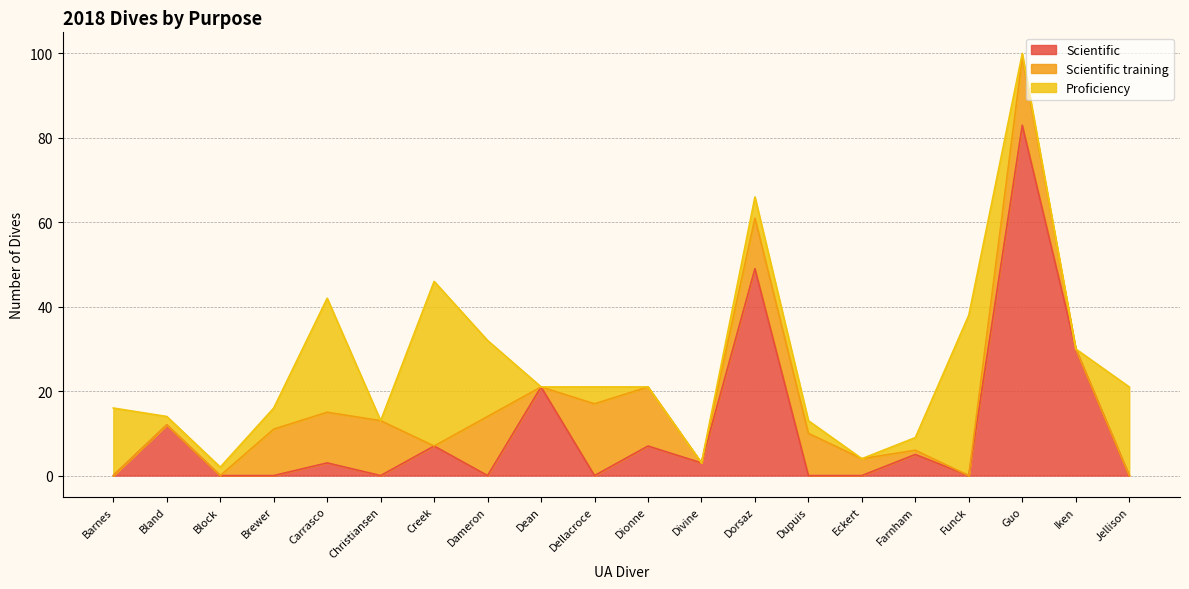

At which category is the sum across all series the highest?

Guo